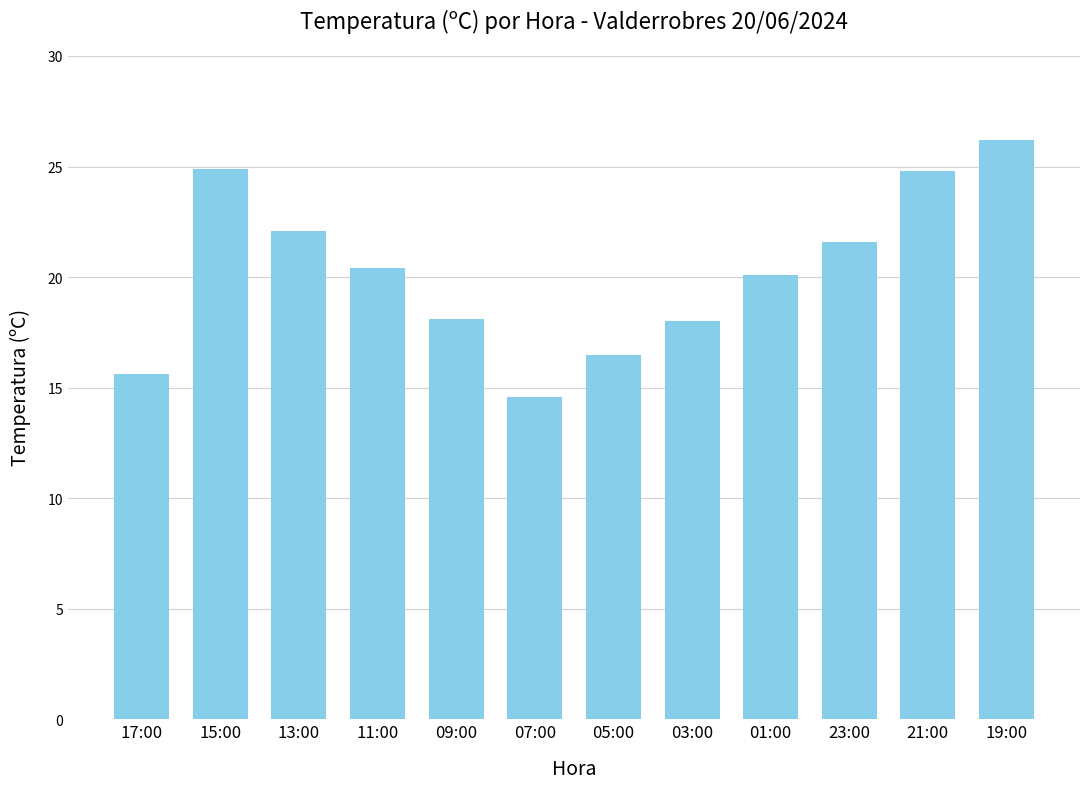

Is it true that the value at 15:00 is 24.9?

True